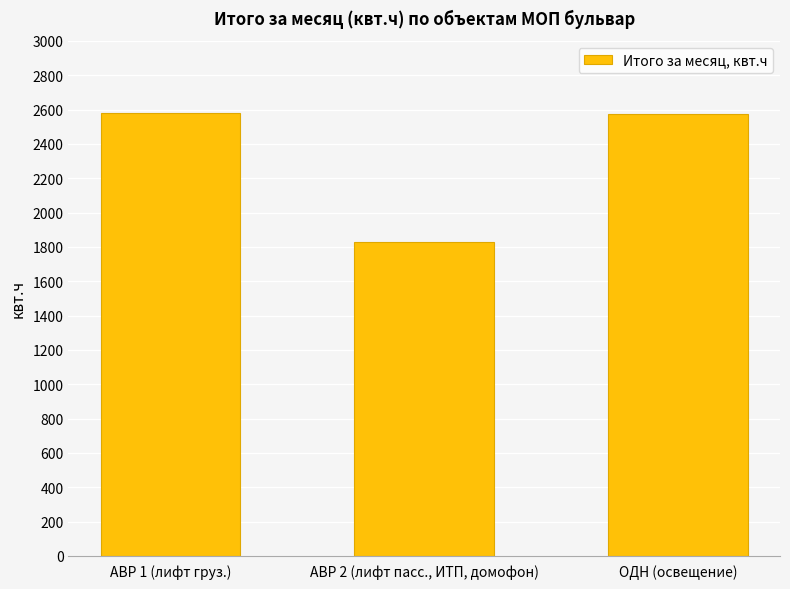

What is the ratio of the value at АВР 2 (лифт пасс., ИТП, домофон) to the value at АВР 1 (лифт груз.)?

0.7